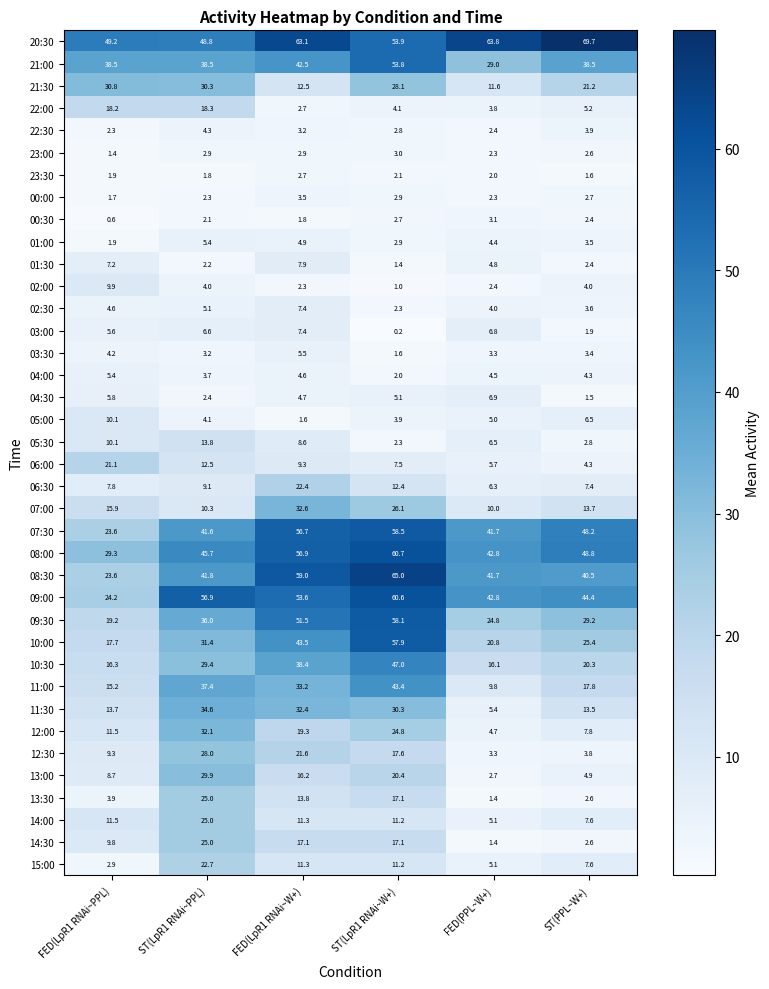

Is it true that 06:00 equals 6.5 at FED(LpR1 RNAi~PPL)?

False